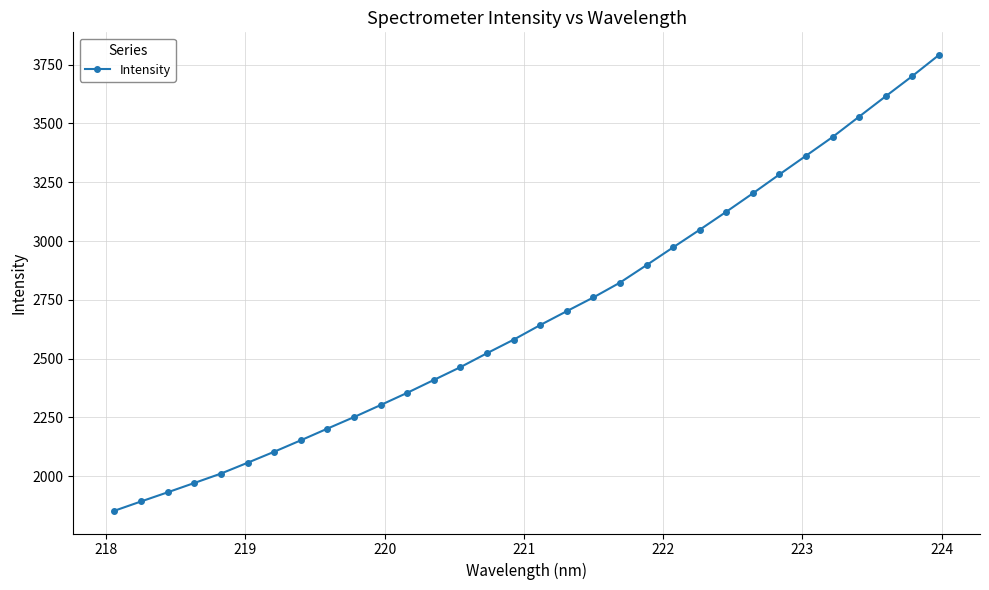

How many values are below 2642?

16